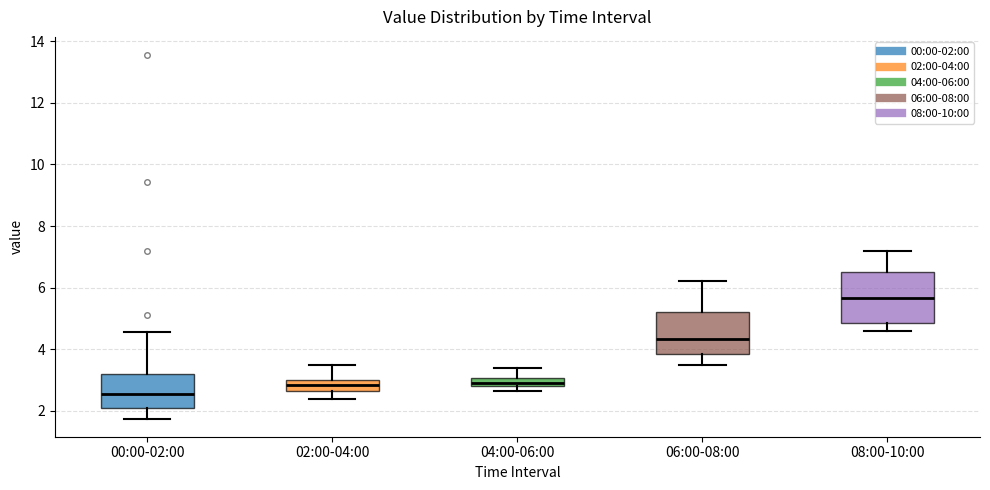

Which box has the highest median line?

08:00-10:00